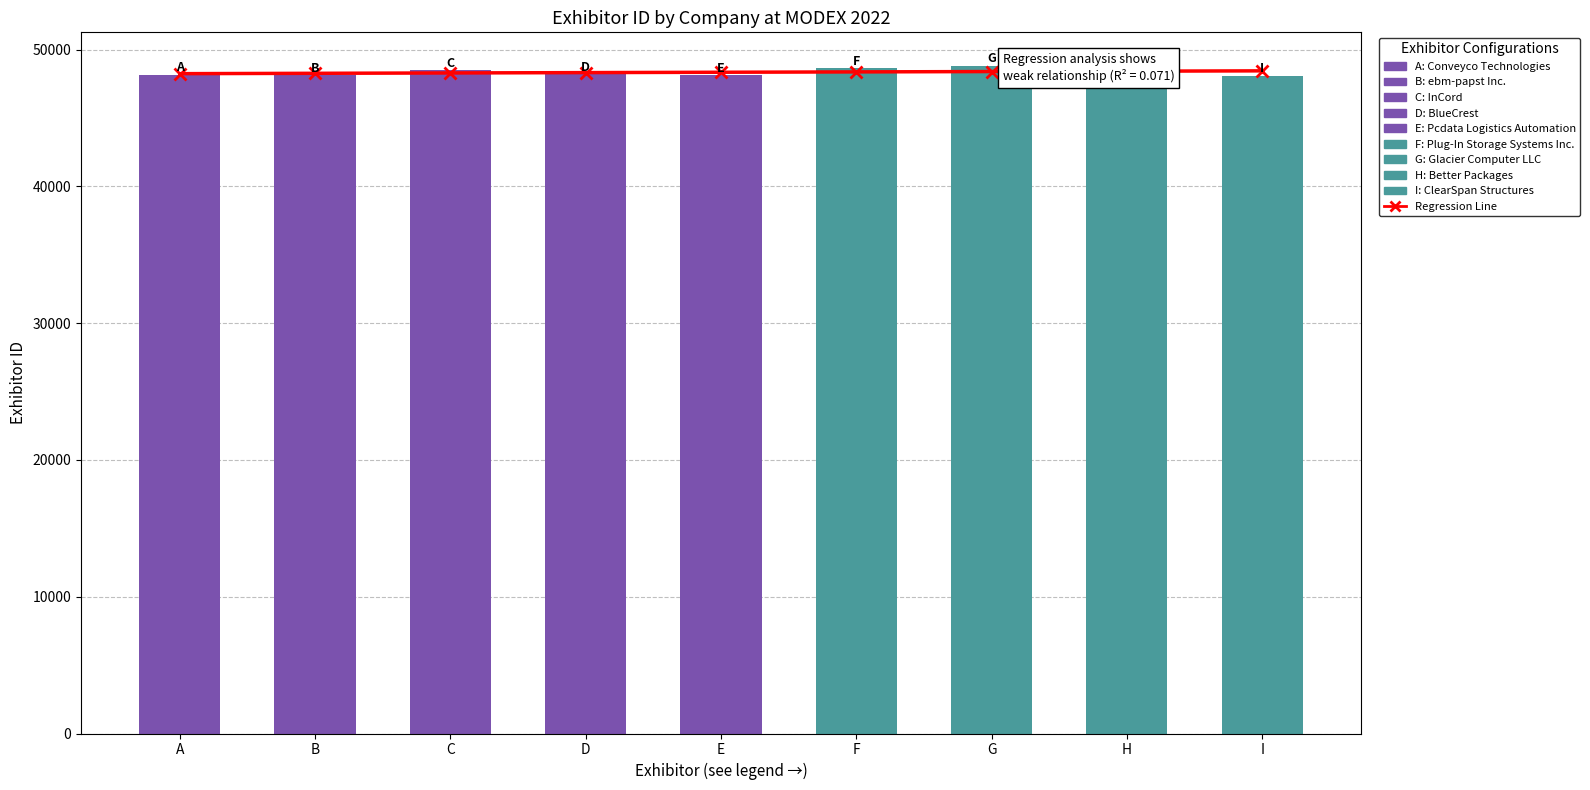

What is the average value?

48345.6